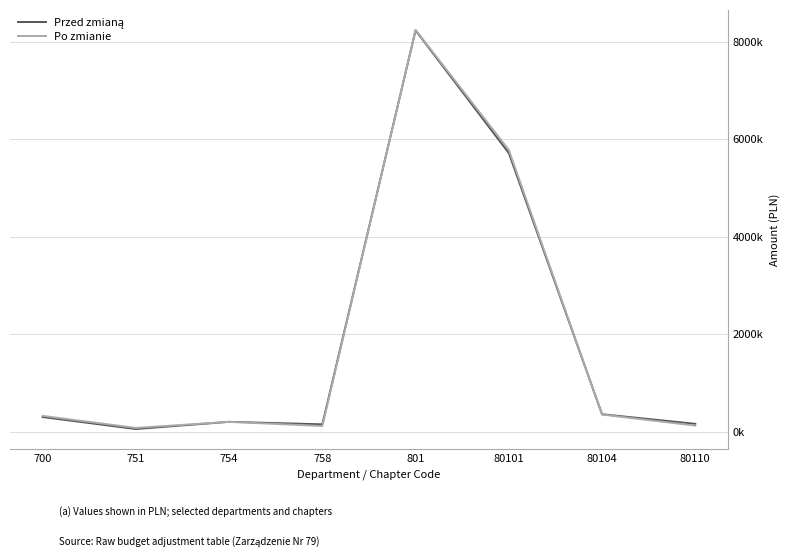

What is the total value across all series at 700?

623060.0